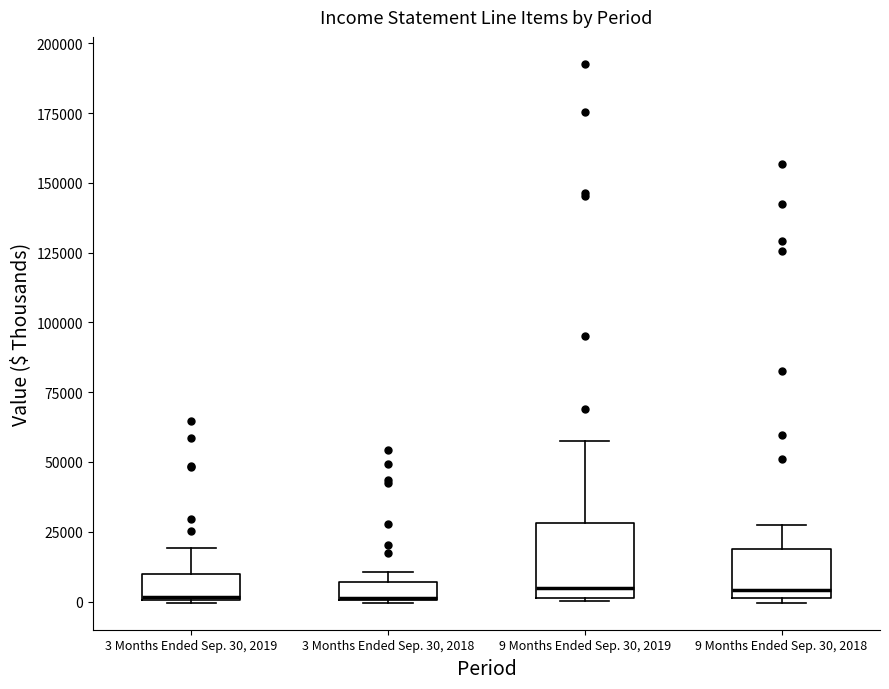

Where is the lower edge of the box for 3 Months Ended Sep. 30, 2018 on the y-axis? The values are not printed on the chart, so give them approximately, as read against the axis.

0